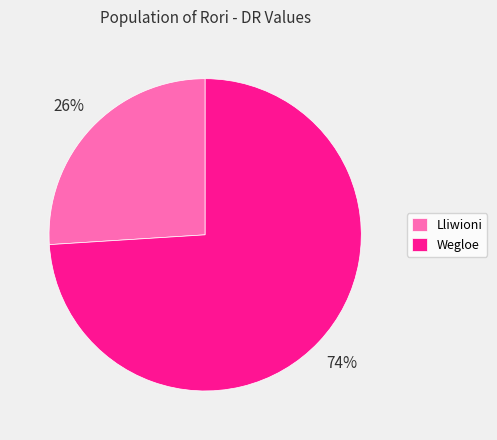

Is it true that Lliwioni is 15% of the pie?

False